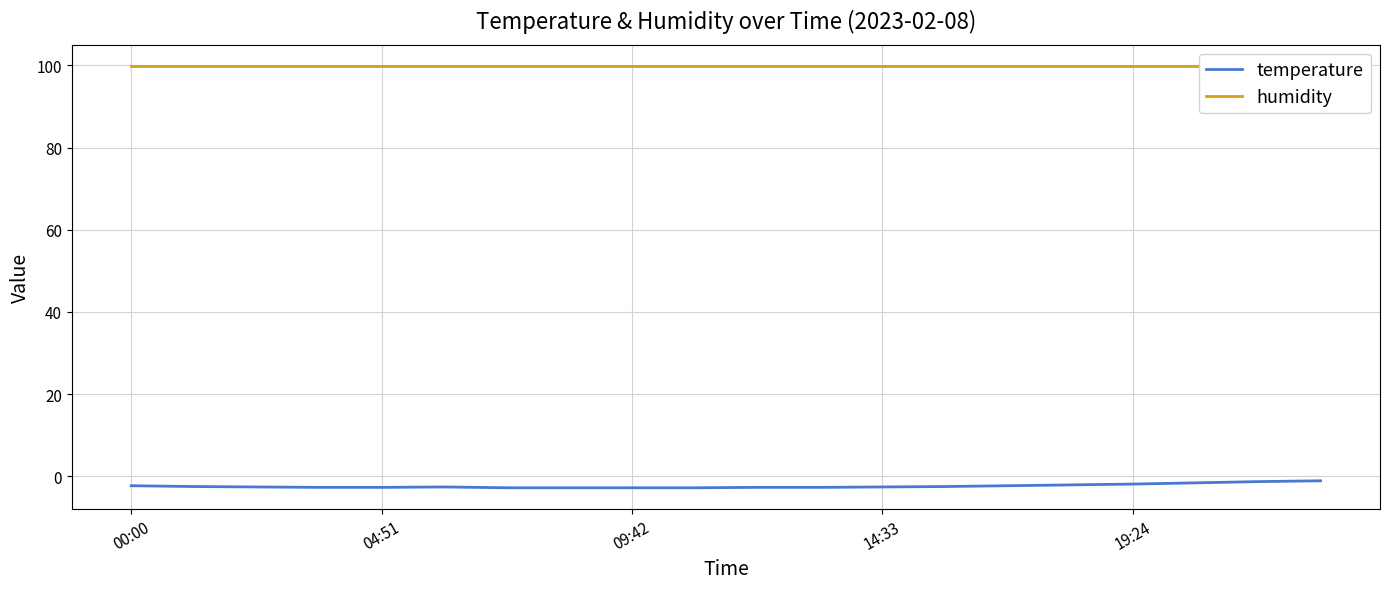

What is the minimum value for temperature?

-2.8